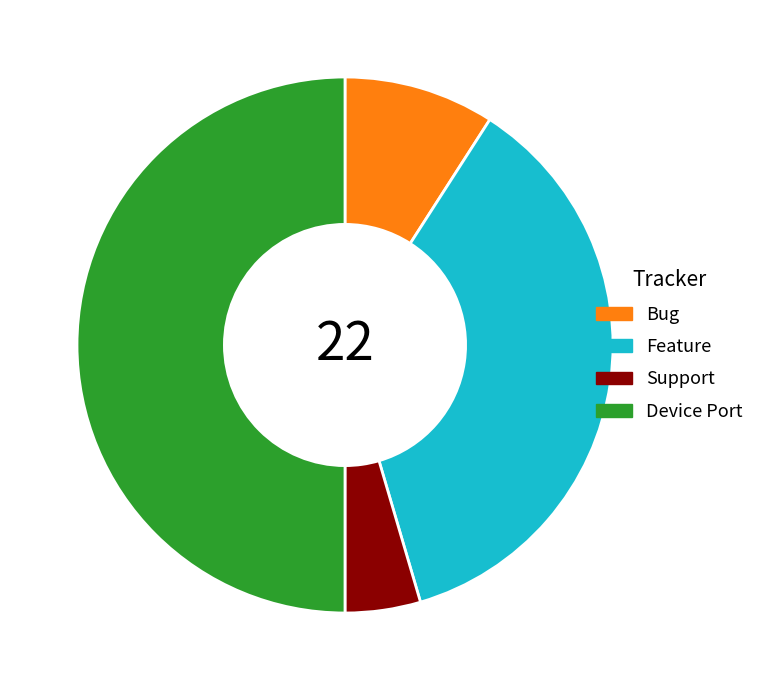

Is Support the majority of the pie?

No